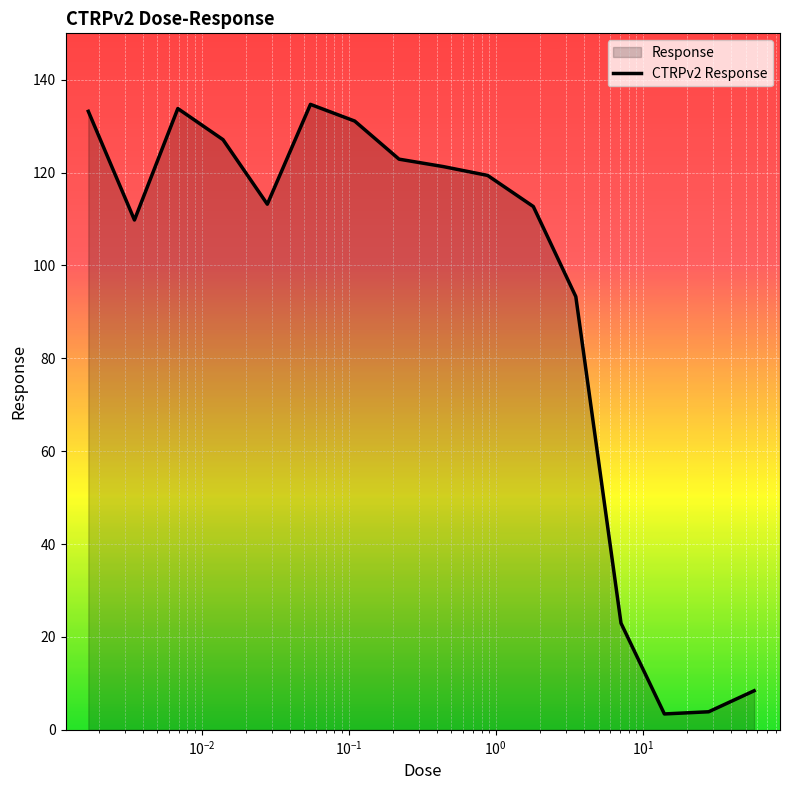

What is the greatest value displayed?

134.7